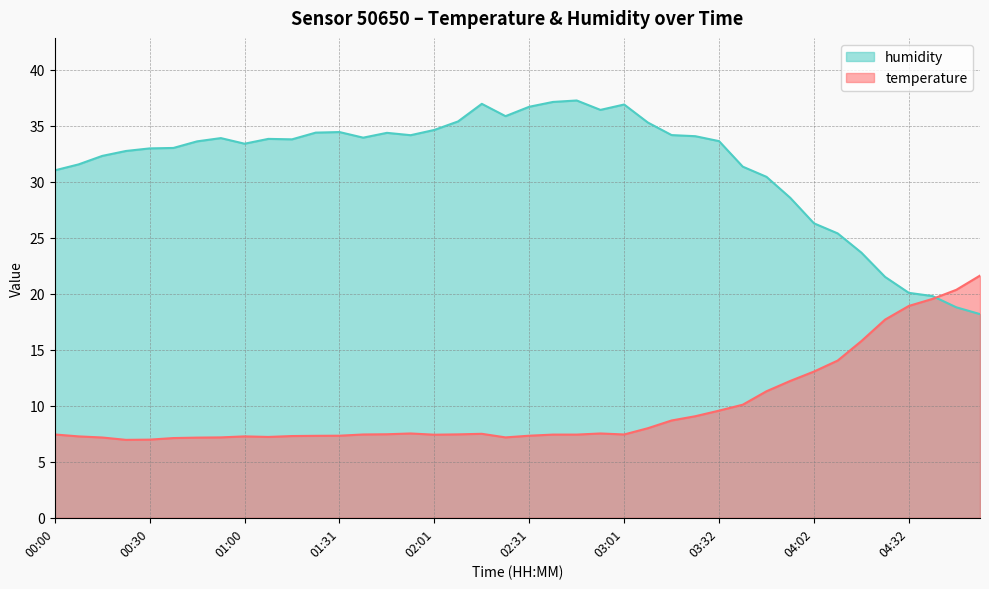

True or false: temperature and humidity cross at least once.

True